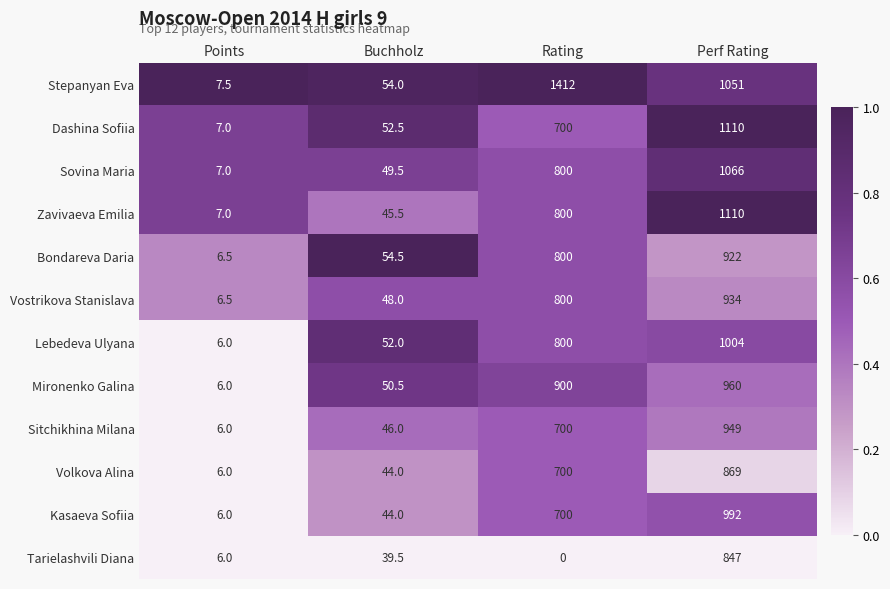

Which series has the largest range (max minus min)?

Stepanyan Eva